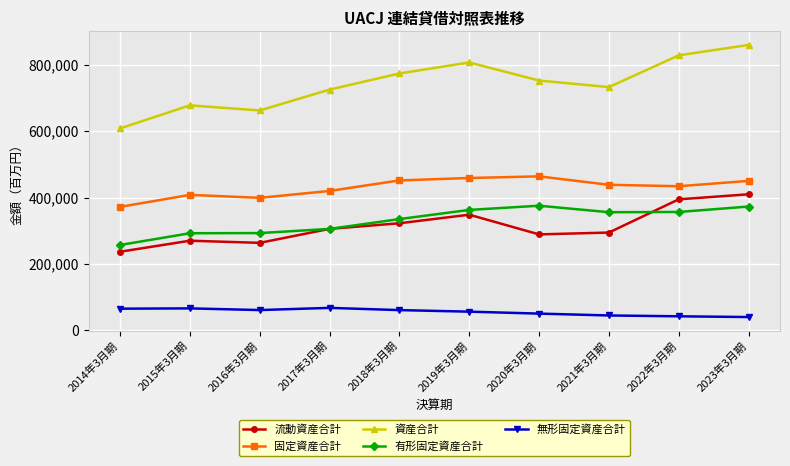

True or false: 資産合計 and 固定資産合計 cross at least once.

False